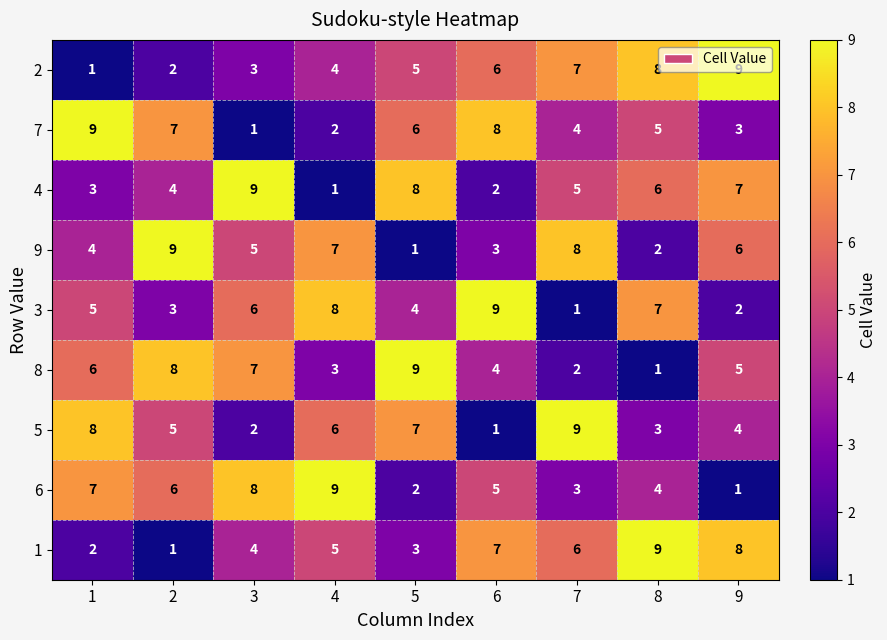

True or false: 4 has a value of 4 at 8.

False